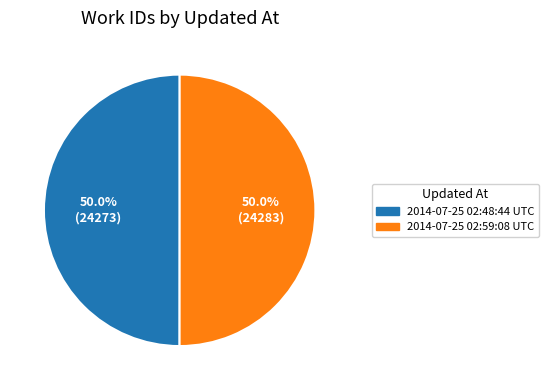

True or false: 2014-07-25 02:59:08 UTC accounts for 50% of the total.

True